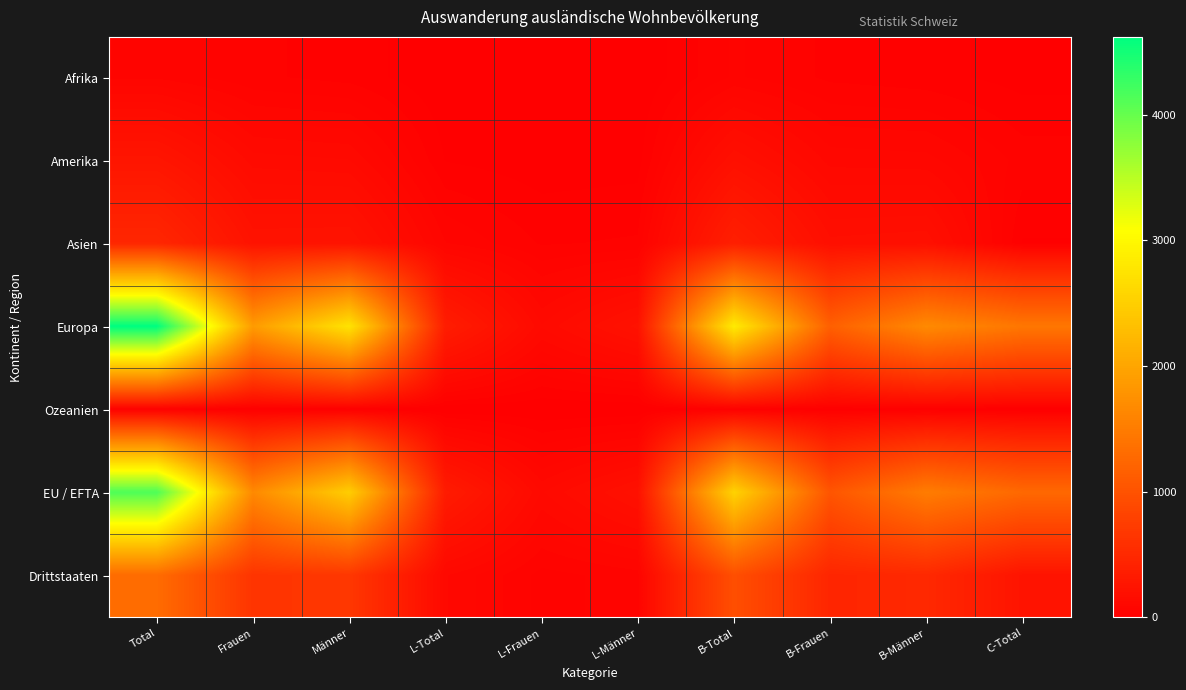

Reading left to right, extract all data points from this chart.

Afrika: Total=69	Frauen=40	Männer=29	L-Total=2	L-Frauen=1	L-Männer=1	B-Total=57	B-Frauen=32	B-Männer=25	C-Total=10
Amerika: Total=262	Frauen=135	Männer=127	L-Total=17	L-Frauen=7	L-Männer=10	B-Total=198	B-Frauen=101	B-Männer=97	C-Total=47
Asien: Total=471	Frauen=233	Männer=238	L-Total=73	L-Frauen=34	L-Männer=39	B-Total=382	B-Frauen=187	B-Männer=195	C-Total=16
Europa: Total=4619	Frauen=1877	Männer=2742	L-Total=352	L-Frauen=128	L-Männer=224	B-Total=2833	B-Frauen=1161	B-Männer=1672	C-Total=1434
Ozeanien: Total=27	Frauen=12	Männer=15	L-Total=1	L-Frauen=1	L-Männer=0	B-Total=25	B-Frauen=10	B-Männer=15	C-Total=1
EU / EFTA: Total=4142	Frauen=1662	Männer=2480	L-Total=335	L-Frauen=124	L-Männer=211	B-Total=2541	B-Frauen=1032	B-Männer=1509	C-Total=1266
Drittstaaten: Total=1306	Frauen=635	Männer=671	L-Total=110	L-Frauen=47	L-Männer=63	B-Total=954	B-Frauen=459	B-Männer=495	C-Total=242